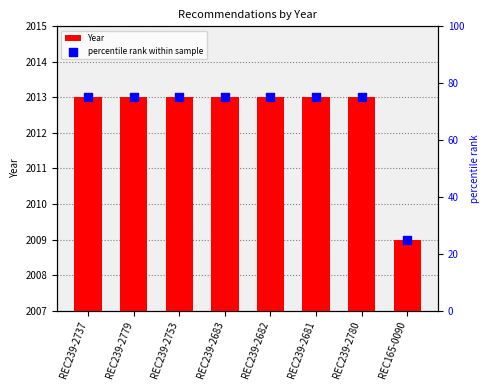

Which series has the largest total across all categories?

Year